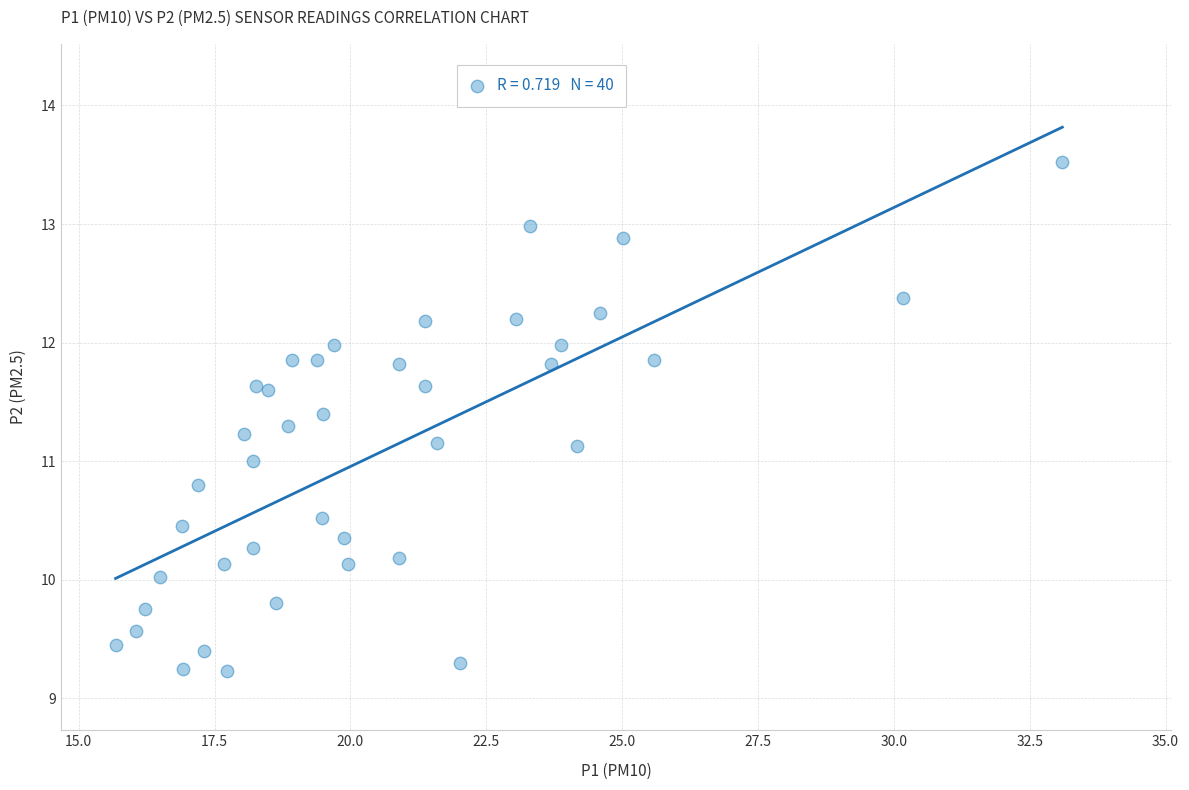

What is the range of Y values (max minus min)?

4.3